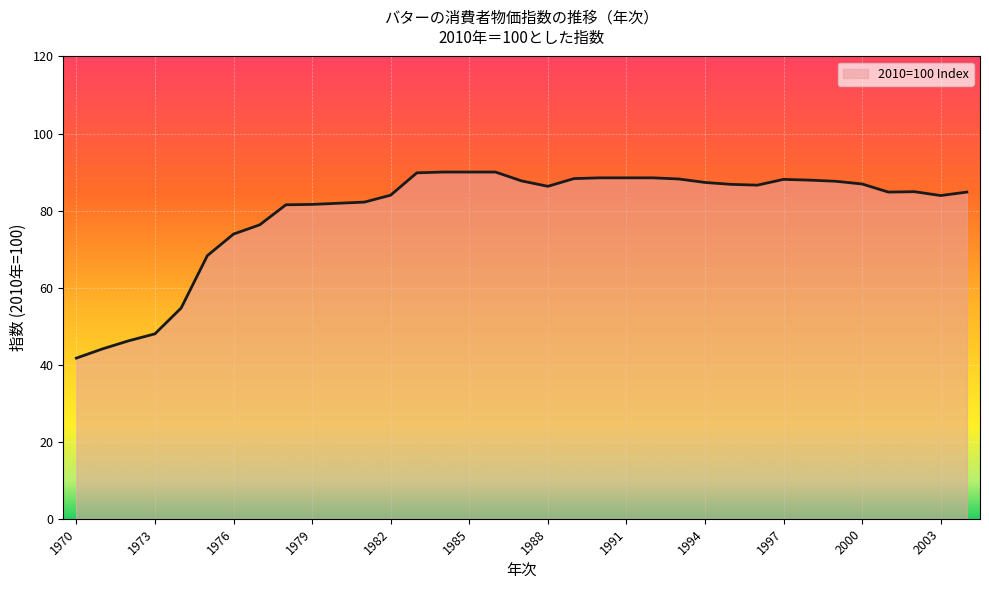

What is the difference between the maximum and minimum values?

48.3